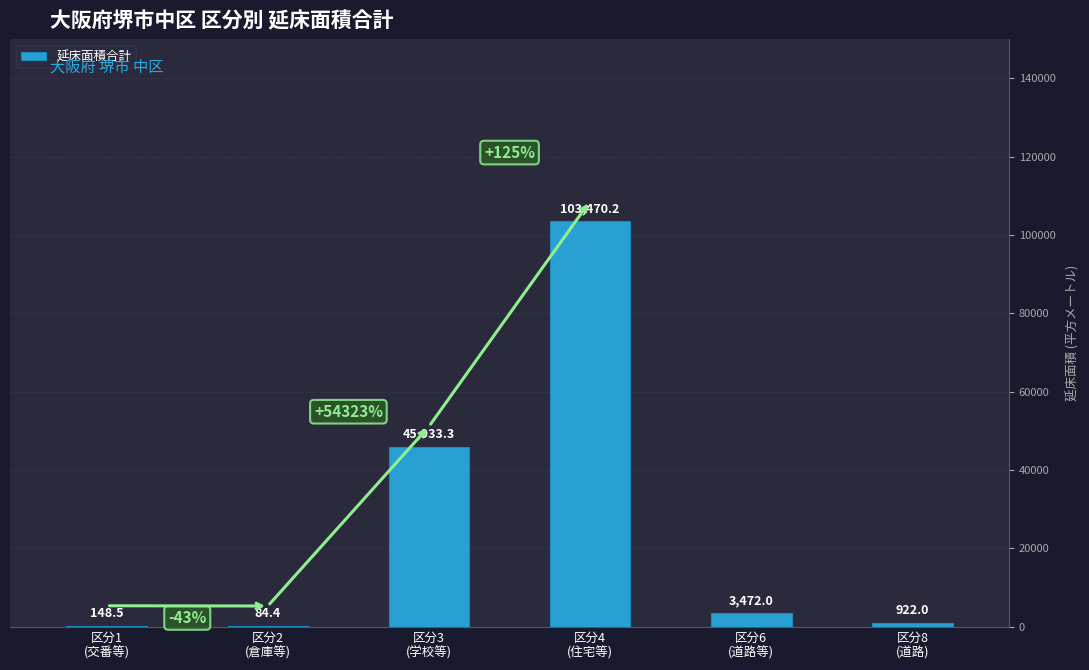

What is the greatest value displayed?

103470.2